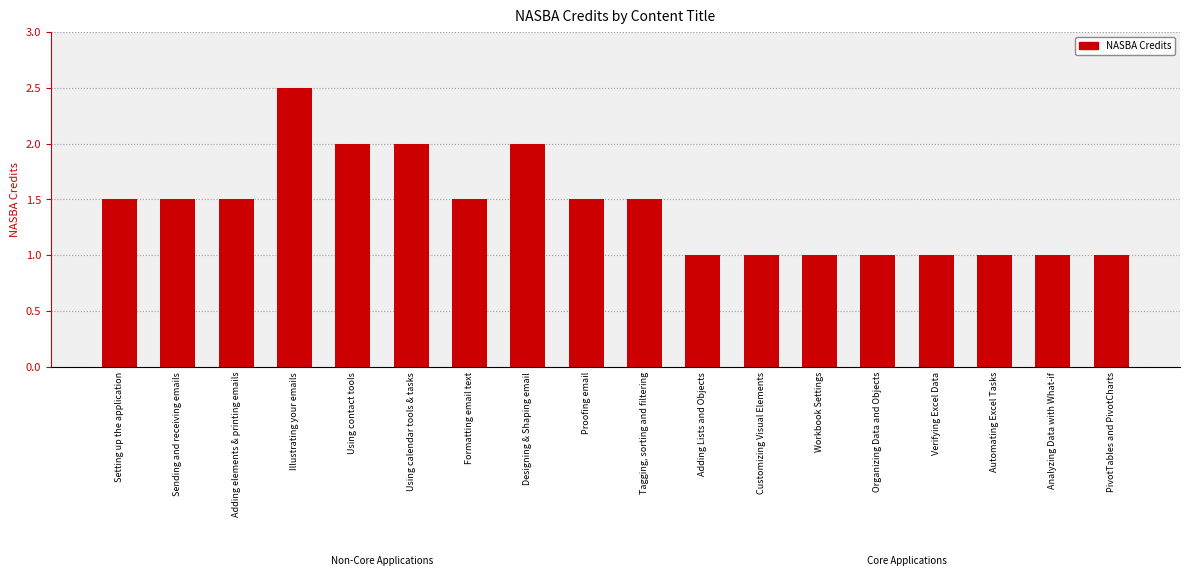

Between Tagging, sorting and filtering and Illustrating your emails, which is larger?

Illustrating your emails